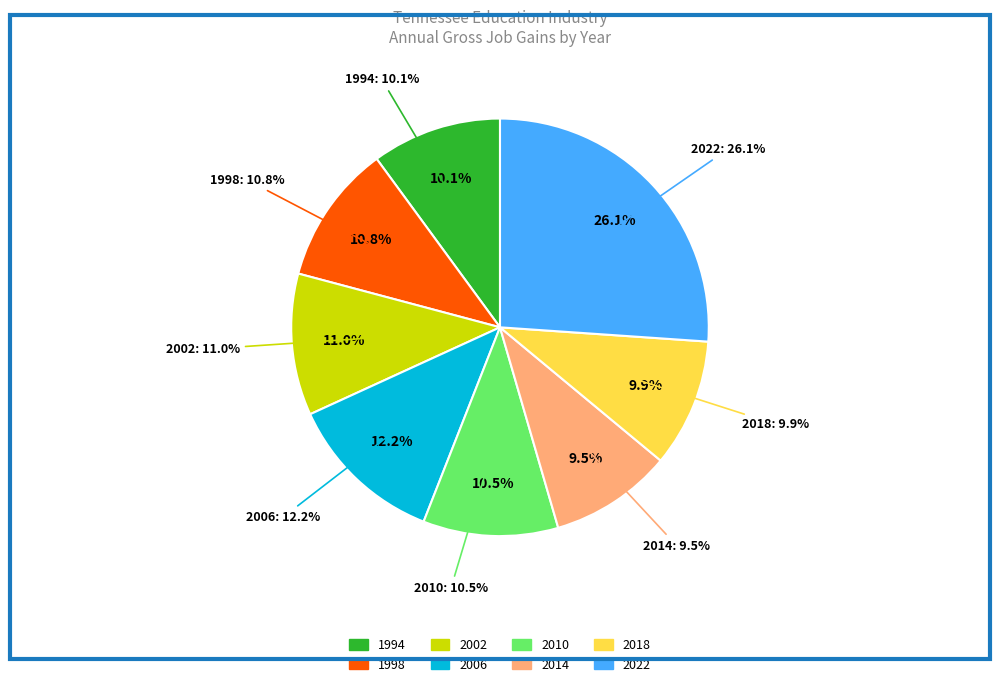

Is there any slice that represents more than half of the pie?

No